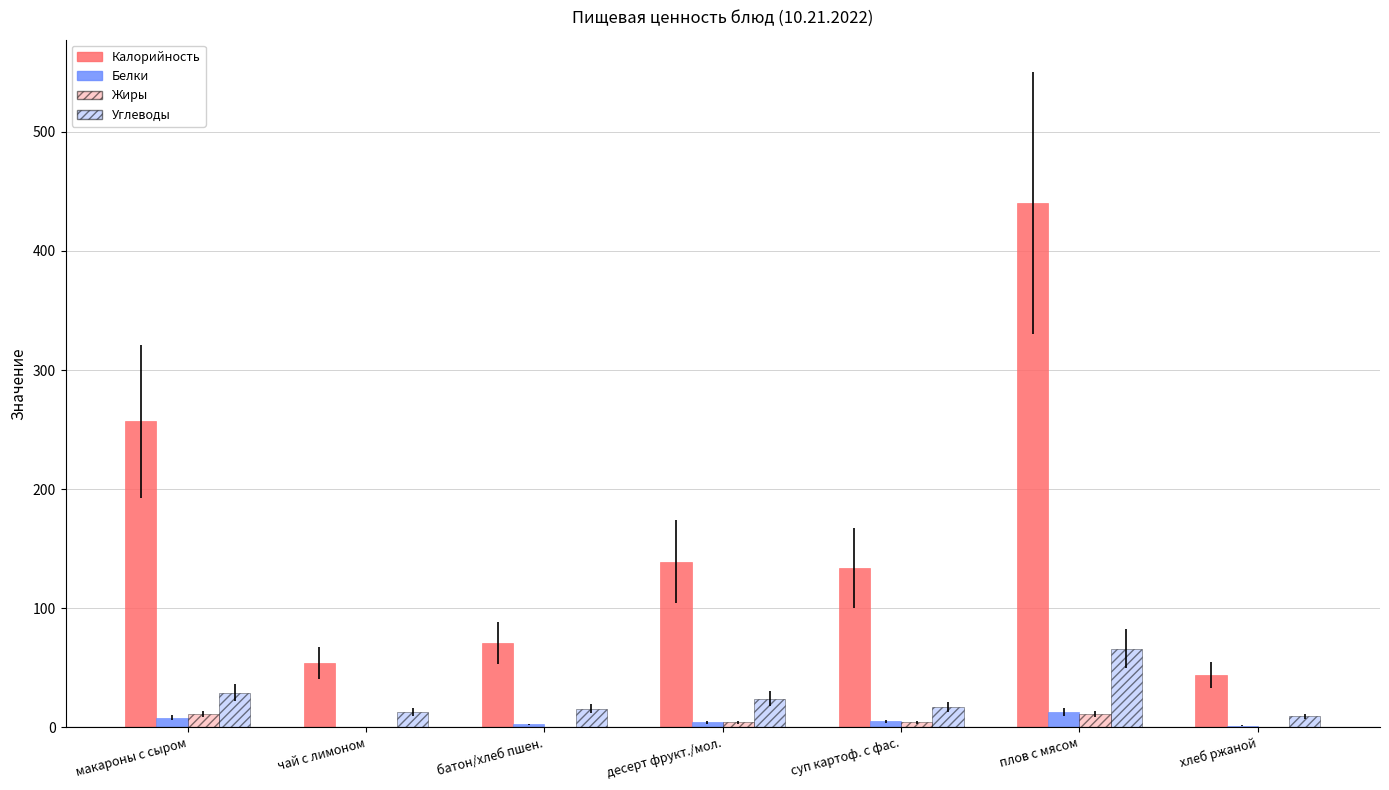

At which category does the chart reach its peak across all series?

плов с мясом